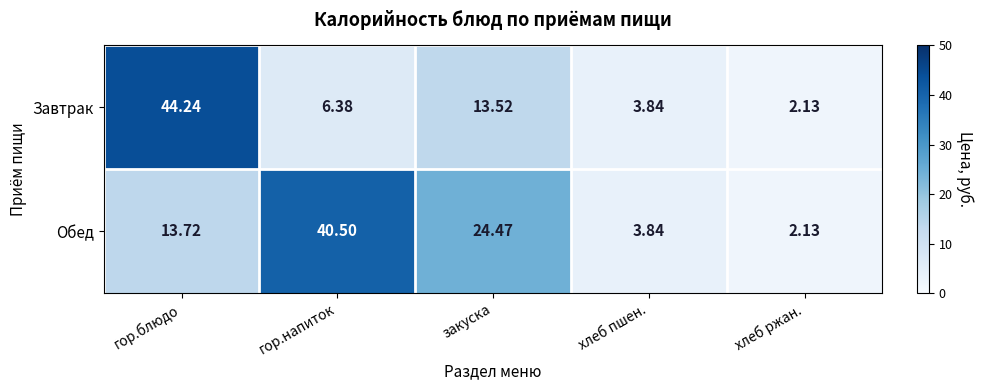

Which label corresponds to the largest value in the chart?

гор.блюдо